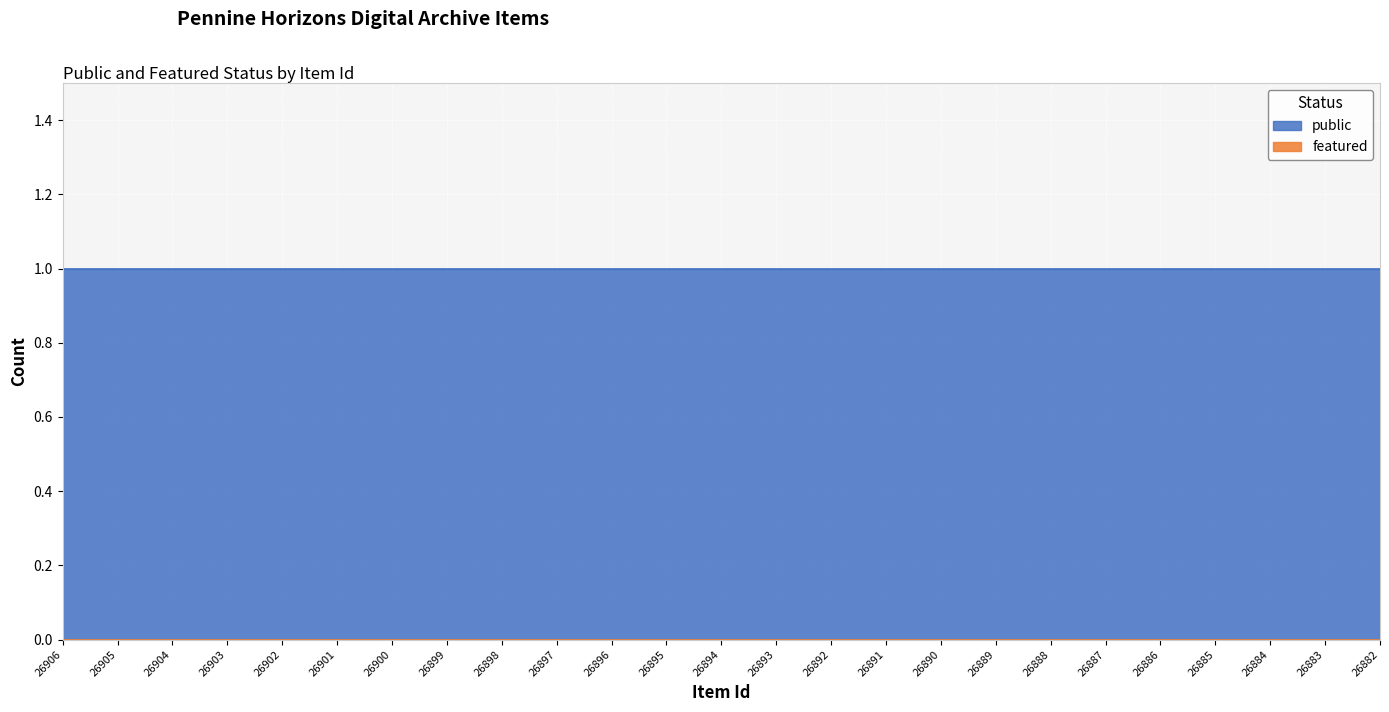

Count the number of categories in the chart.

25